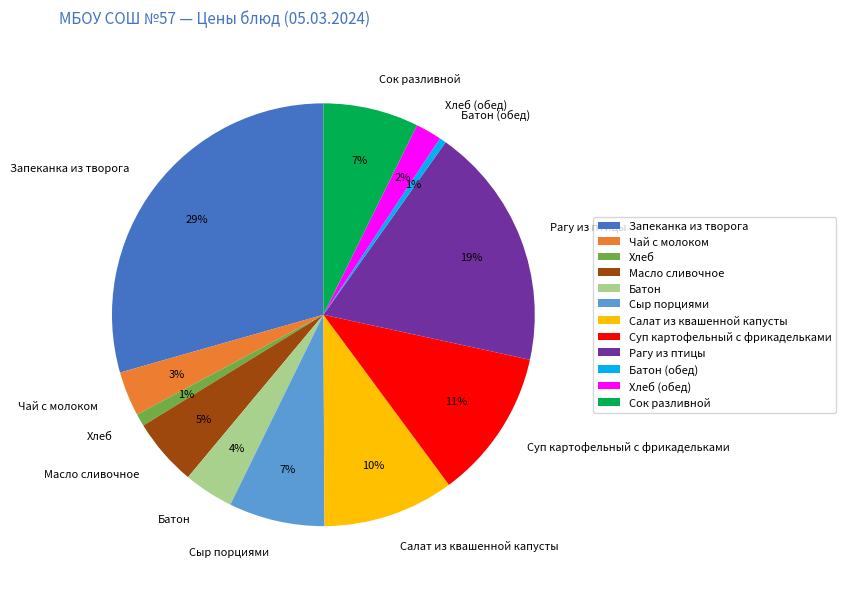

How many slices are in this pie chart?

12